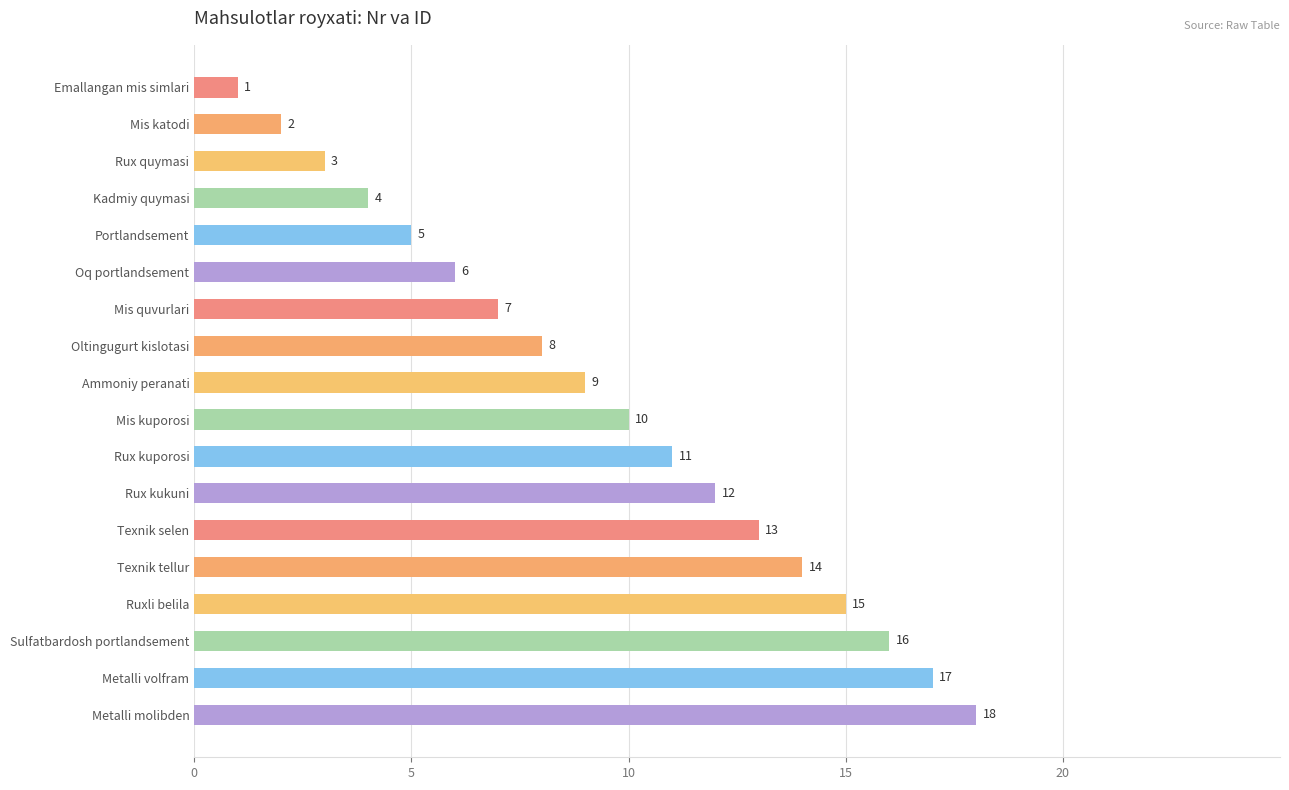

List the labels in order of value, smallest first.

Emallangan mis simlari, Mis katodi, Rux quymasi, Kadmiy quymasi, Portlandsement, Oq portlandsement, Mis quvurlari, Oltingugurt kislotasi, Ammoniy peranati, Mis kuporosi, Rux kuporosi, Rux kukuni, Texnik selen, Texnik tellur, Ruxli belila, Sulfatbardosh portlandsement, Metalli volfram, Metalli molibden